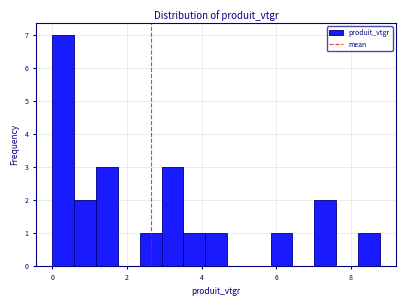

Read against the x-axis, roughly where is the centre of the tallest bar?

0.2